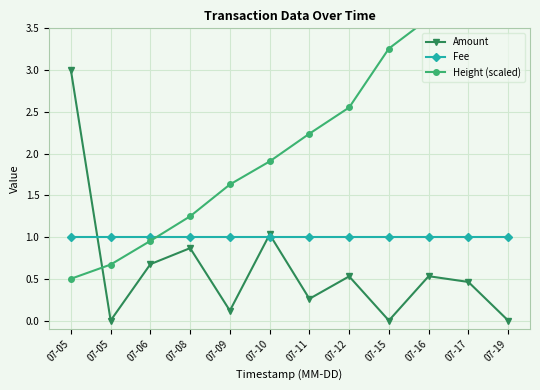

Between which two adjacent categories do Fee and Height (scaled) first intersect?

07-06 and 07-08